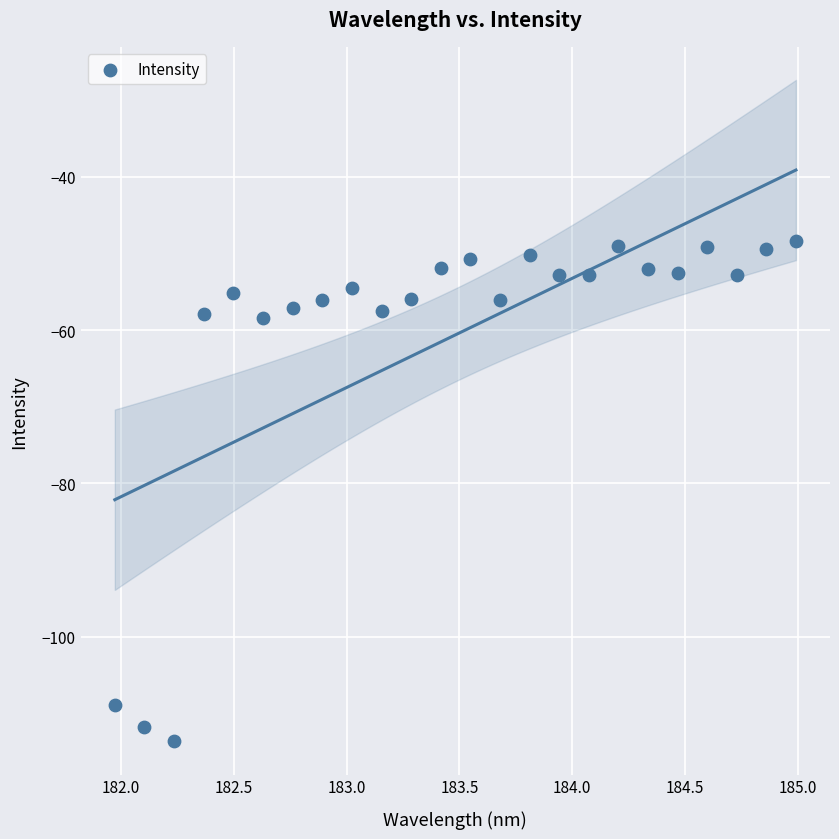

What is the range of X values (max minus min)?

3.0